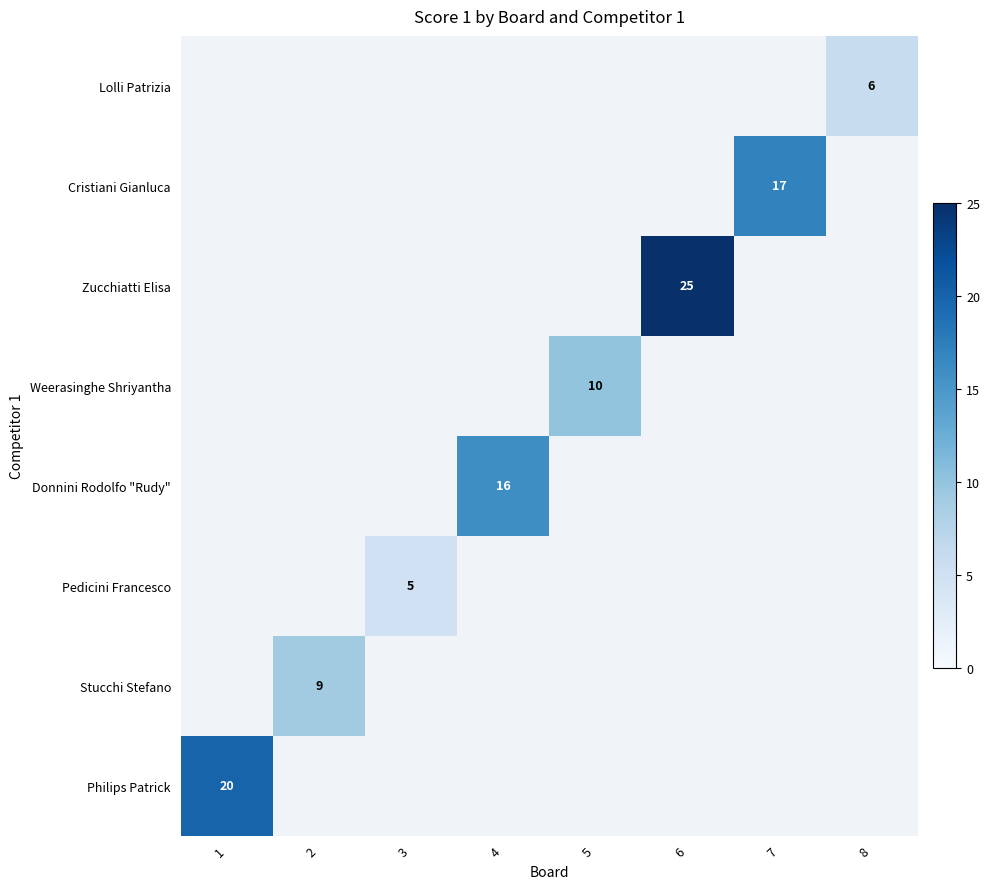

Which category has the lowest value across all series?

3